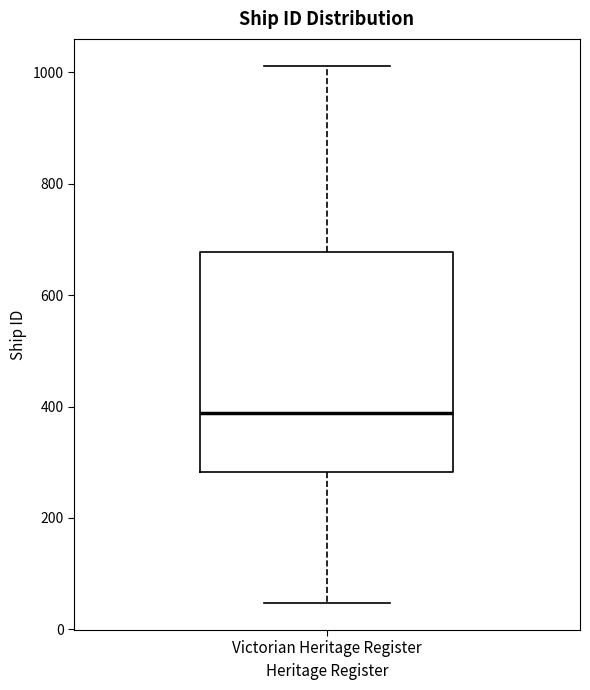

Transcribe this box plot: give where the median line is, the range the box spans, and where the two whiskers end, as read against the y-axis. The values are not printed on the chart, so give them approximately, as read against the axis.

median 380, box 280 to 680, whiskers 40 to 1020